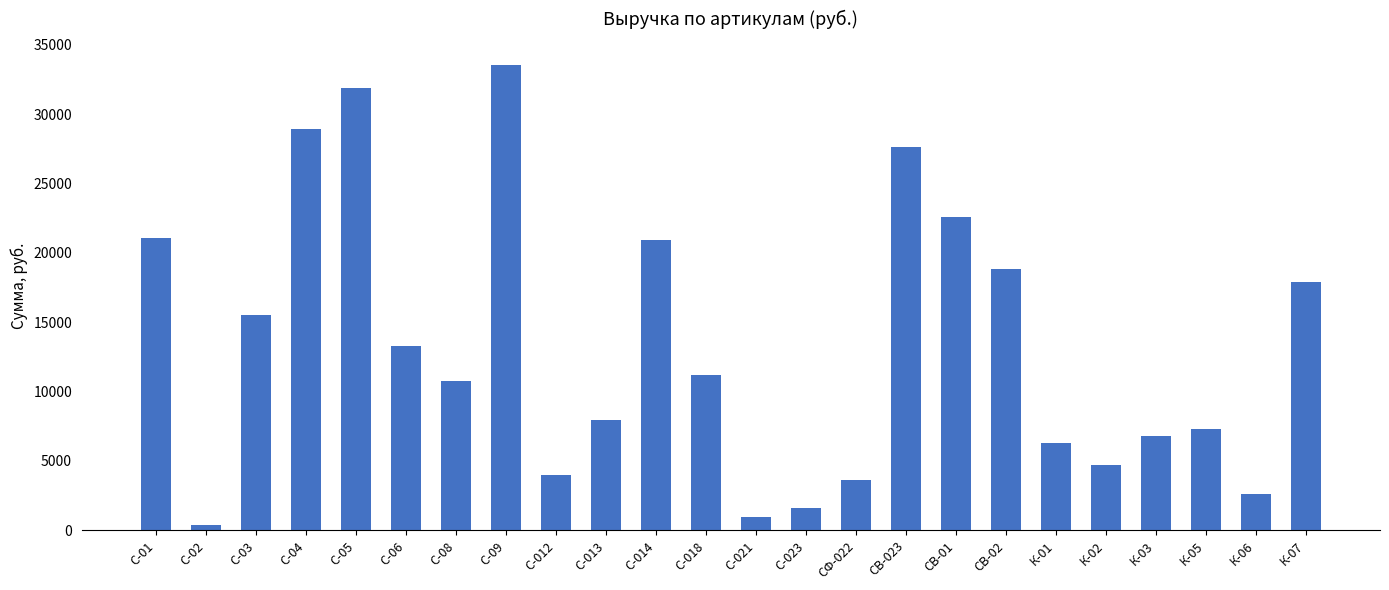

Reading left to right, list all the values displayed in this chart.

С-01=21060	С-02=400	С-03=15555	С-04=28910	С-05=31920	С-06=13275	С-08=10750	С-09=33540	С-012=3990	С-013=7920	С-014=20910	С-018=11210	С-021=920	С-023=1600	СФ-022=3600	СВ-023=27625	СВ-01=22620	СВ-02=18850	К-01=6300	К-02=4680	К-03=6800	К-05=7300	К-06=2640	К-07=17920